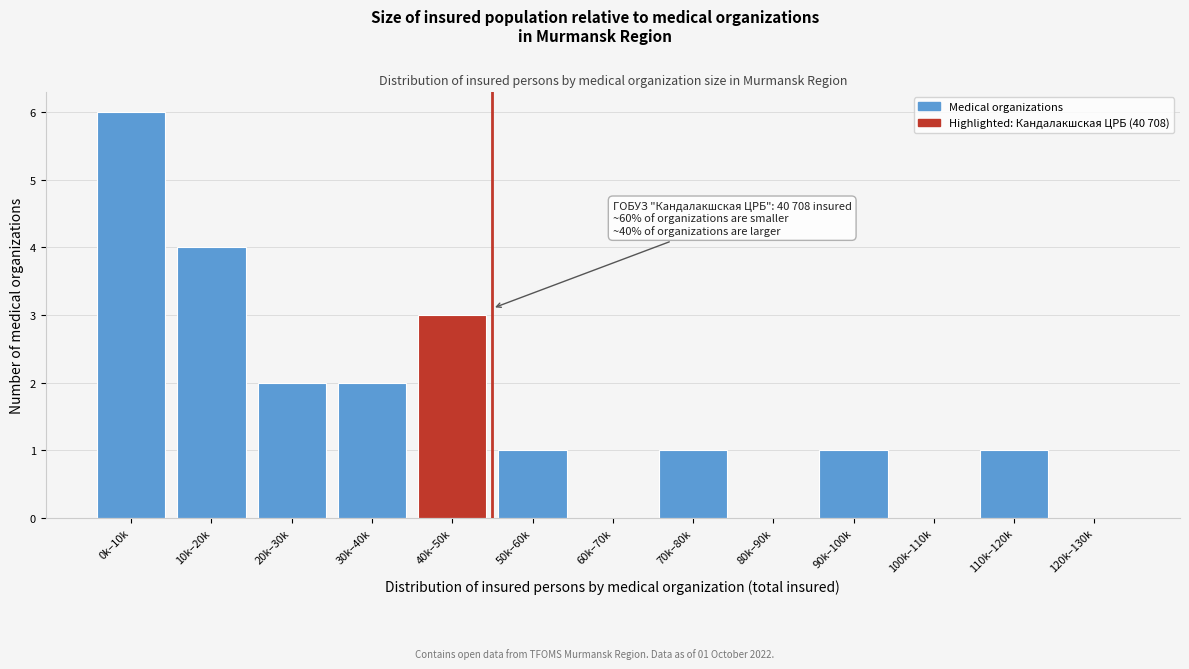

Reading left to right, extract all data points from this chart.

0k–10k=6	10k–20k=4	20k–30k=2	30k–40k=2	40k–50k=3	50k–60k=1	60k–70k=0	70k–80k=1	80k–90k=0	90k–100k=1	100k–110k=0	110k–120k=1	120k–130k=0